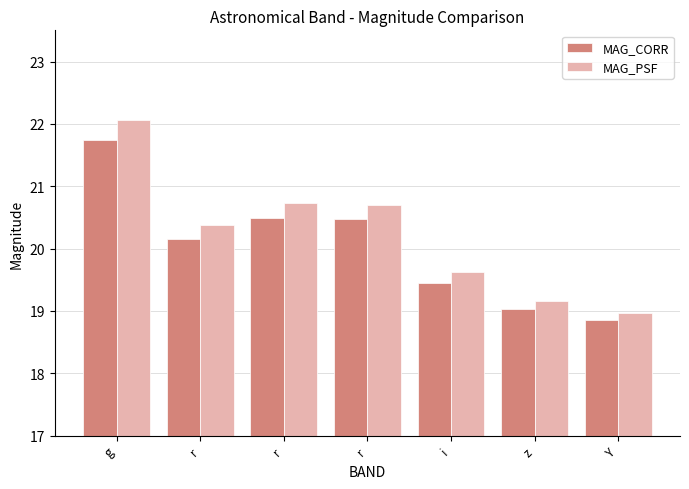

How many values in the MAG_PSF series are below 20?

3